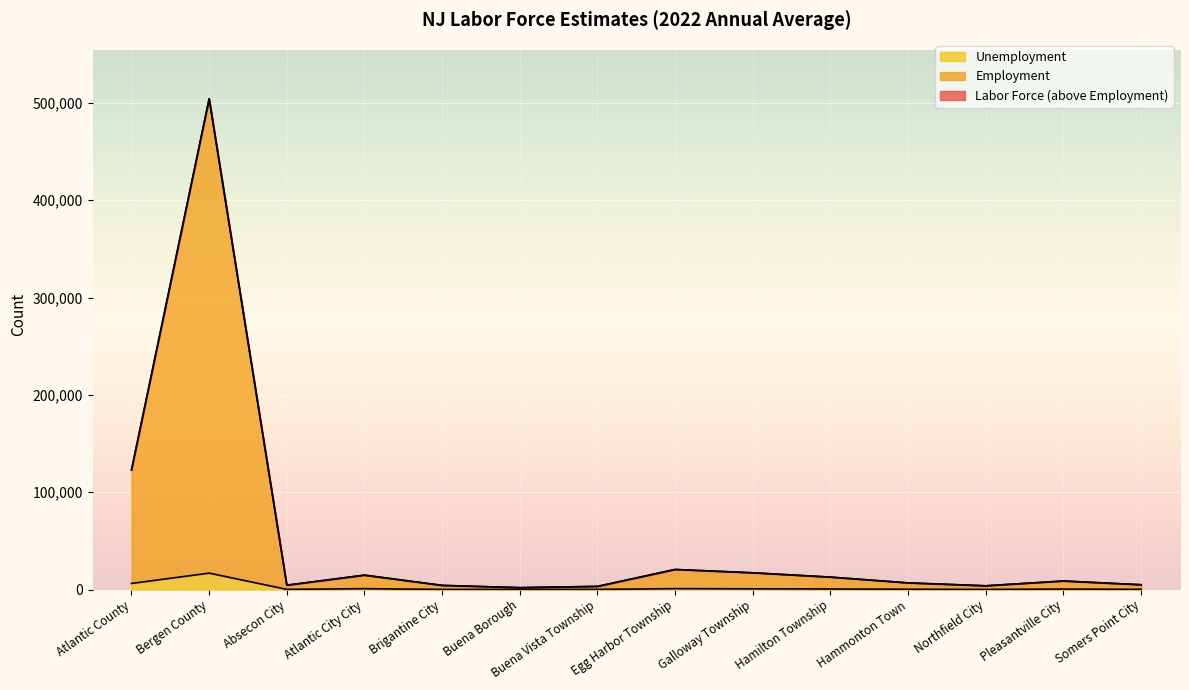

At which label does Employment first exceed 8805?

Atlantic County